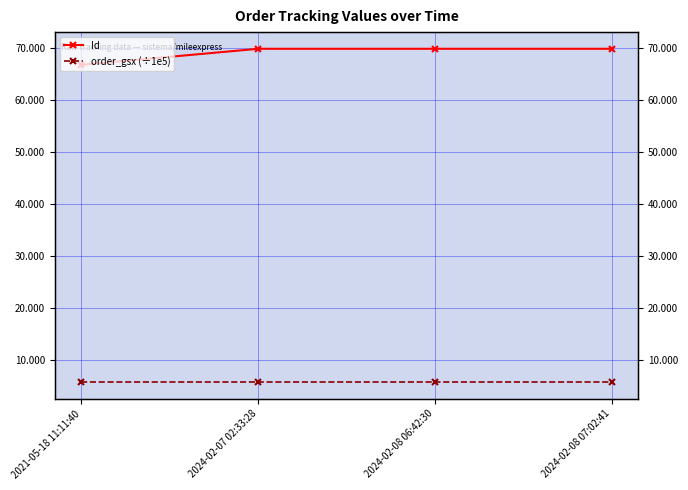

What is the average value of the Id series?

69.1